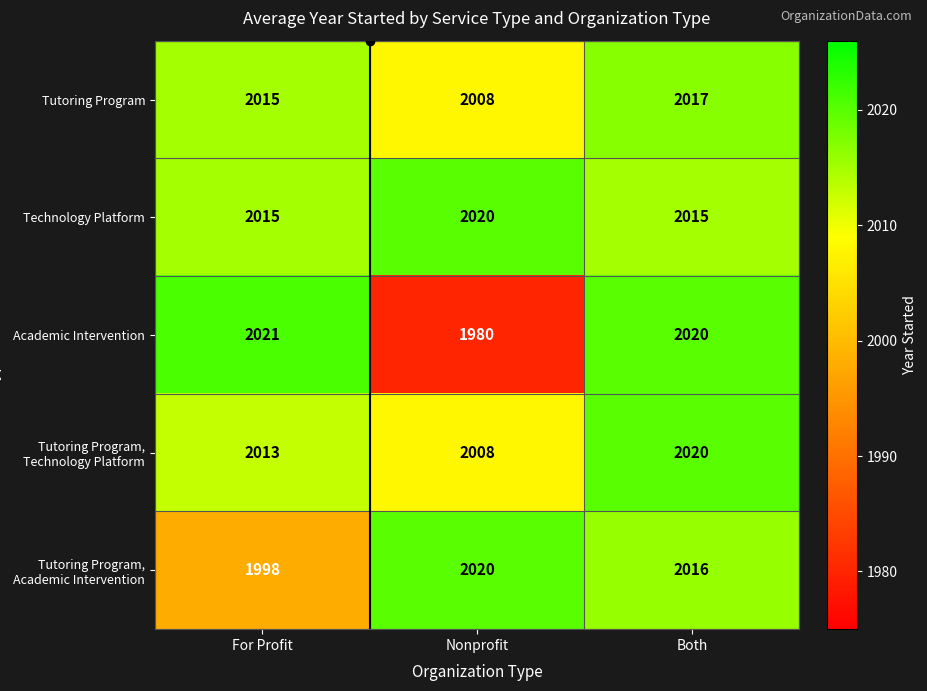

Which series has the largest total across all categories?

Technology Platform